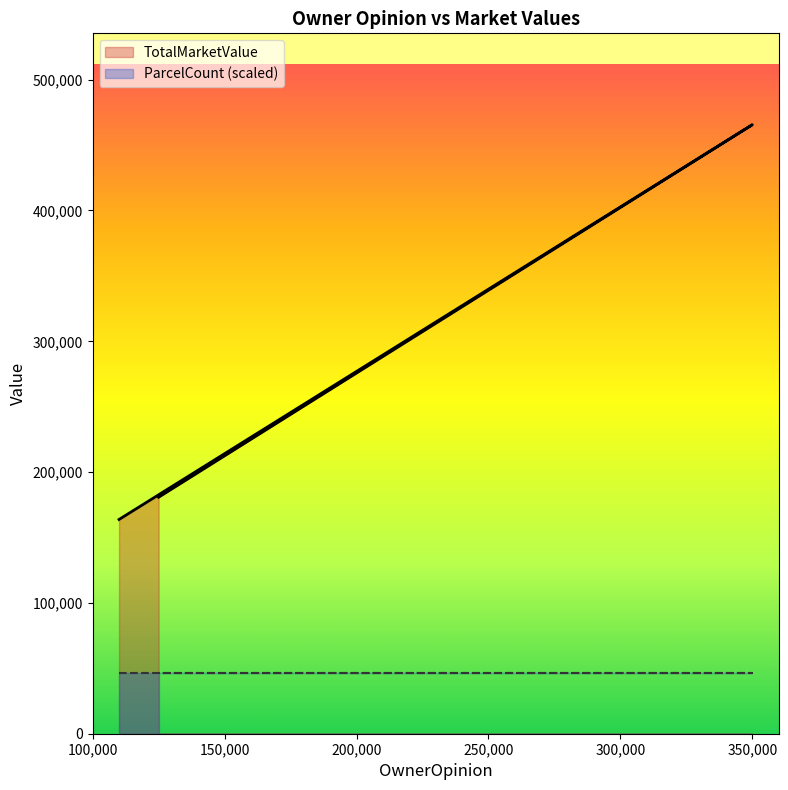

How many data points are above 180800?

1